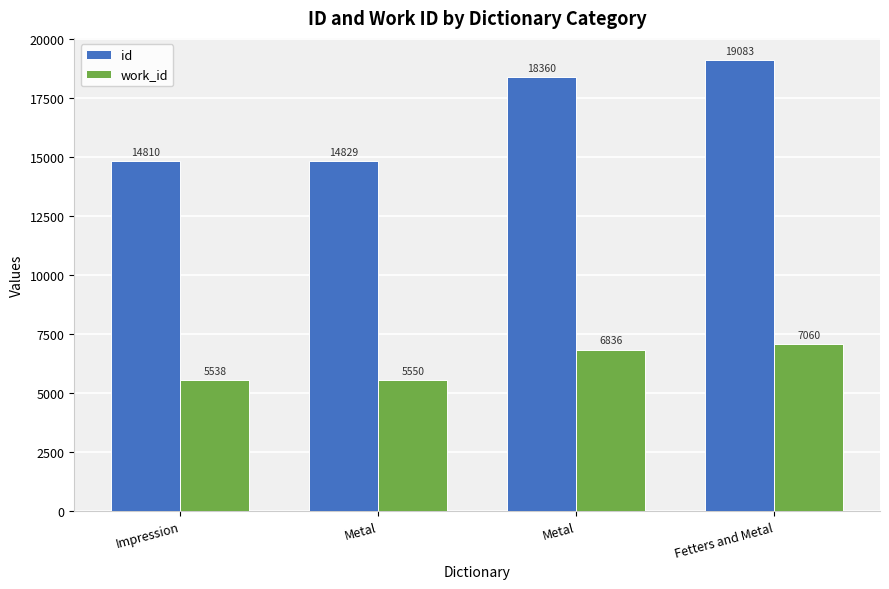

How many values in the id series are below 18360?

2